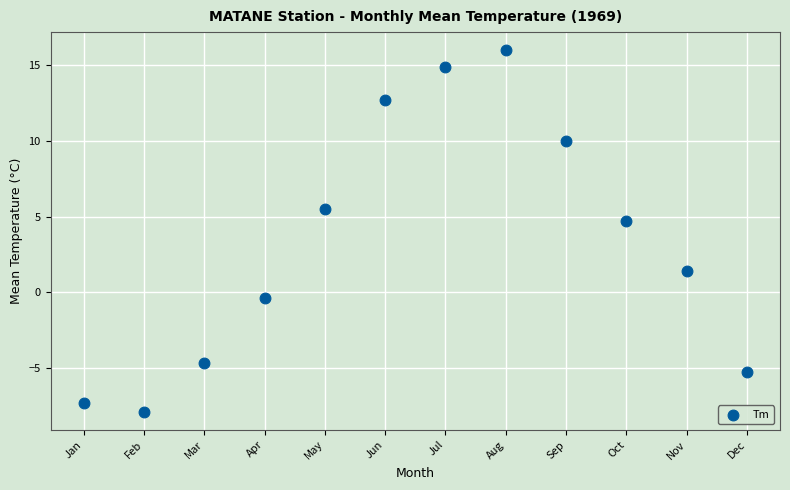

What Y value in the scatter plot is closest to 4?

4.7